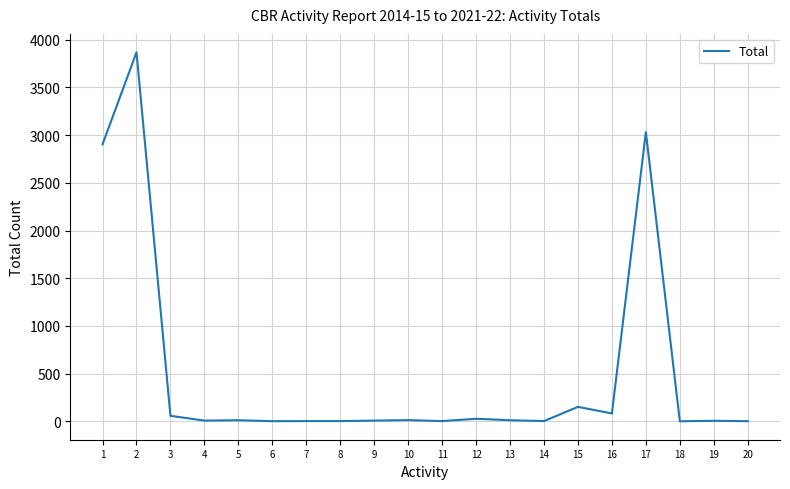

Where is the data nearest to the value 1934?

1